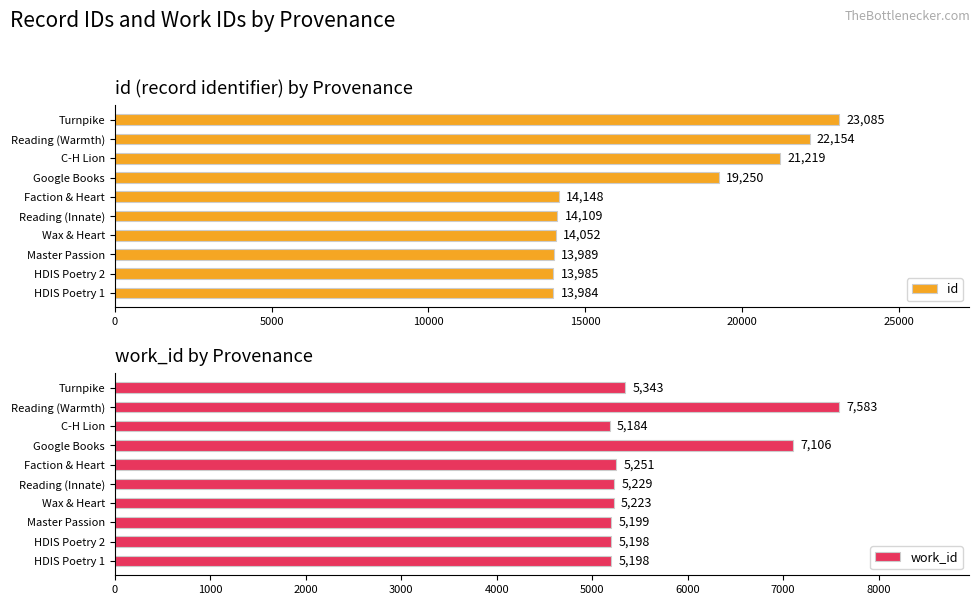

At which label does id reach its minimum?

HDIS Poetry 1